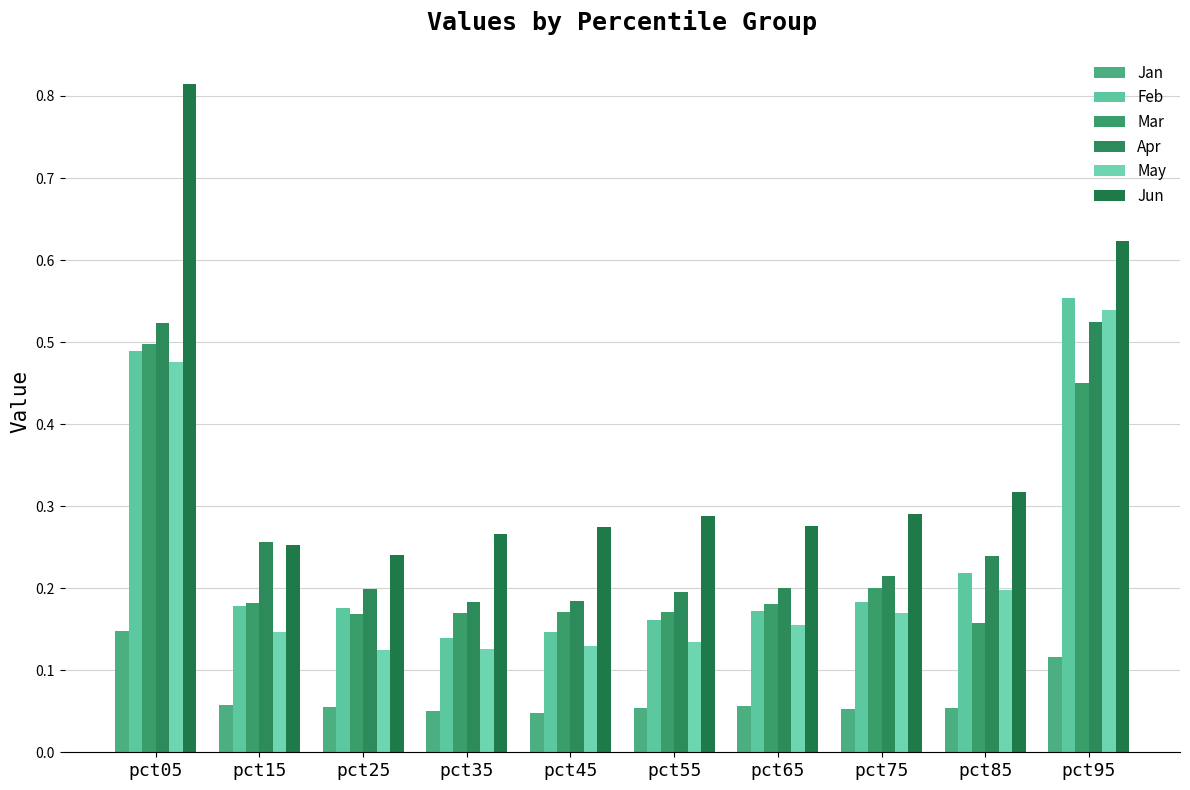

Count the number of categories in the chart.

10